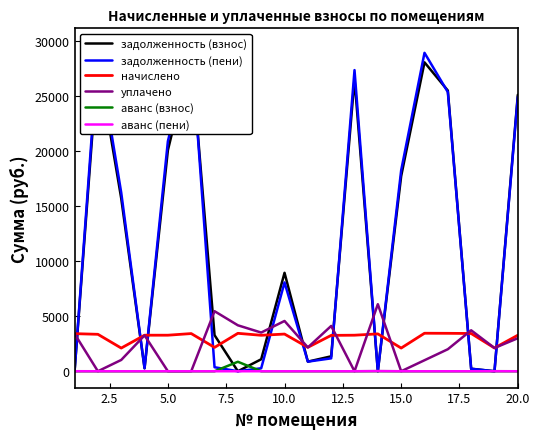

True or false: аванс (пени) and аванс (взнос) cross at least once.

False